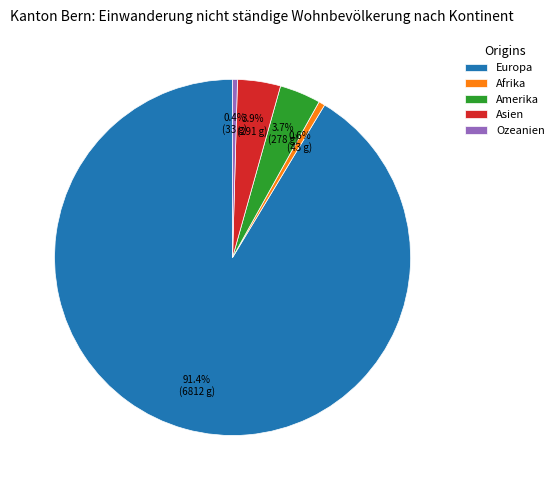

To the nearest percent, what percentage of the pie is Europa?

91%